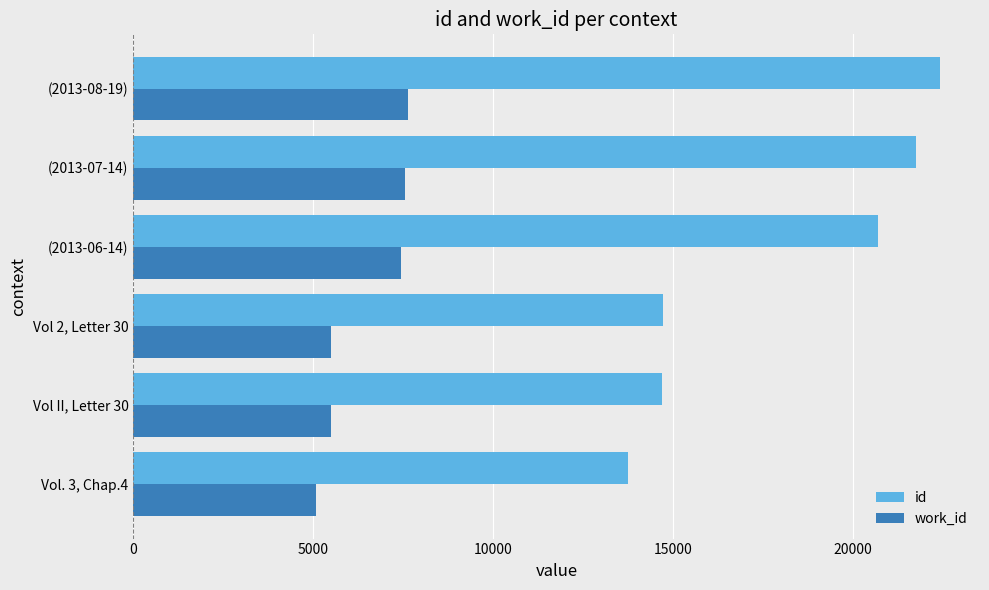

What is the maximum value for work_id?

7629